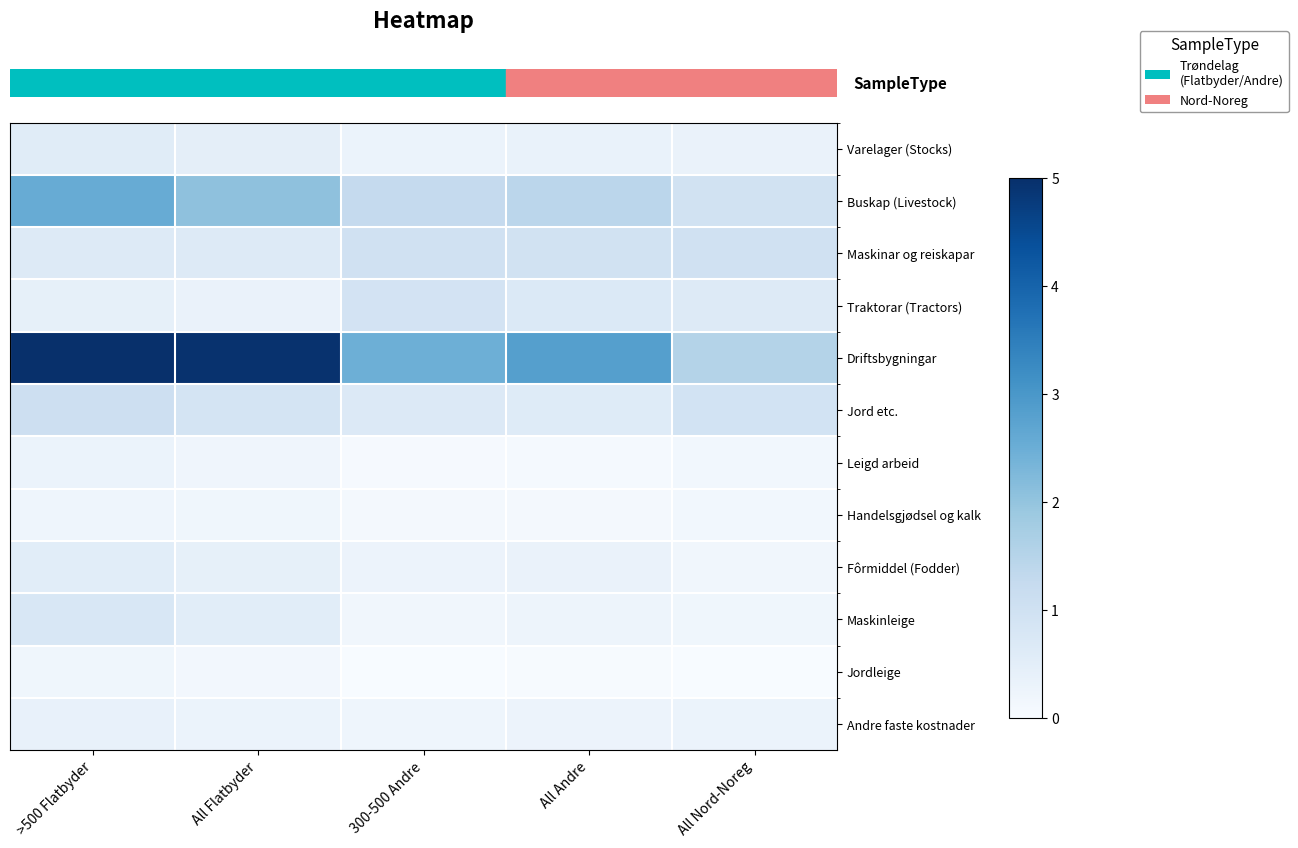

At how many categories does at least one series exceed 3?

2